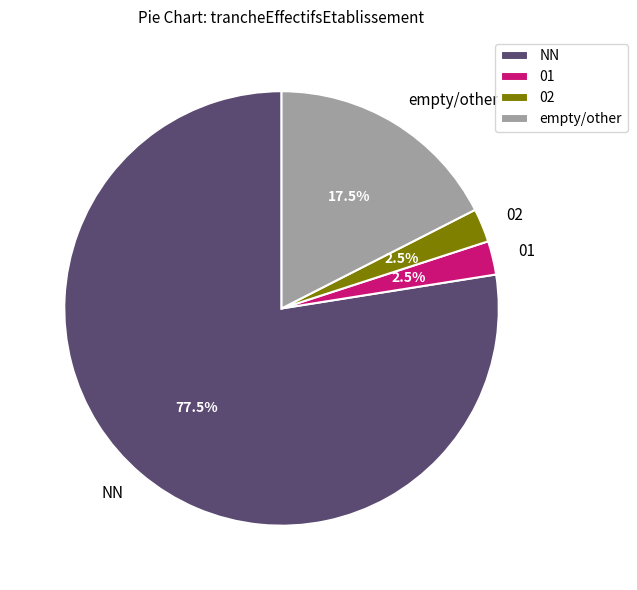

Which category accounts for the majority?

NN